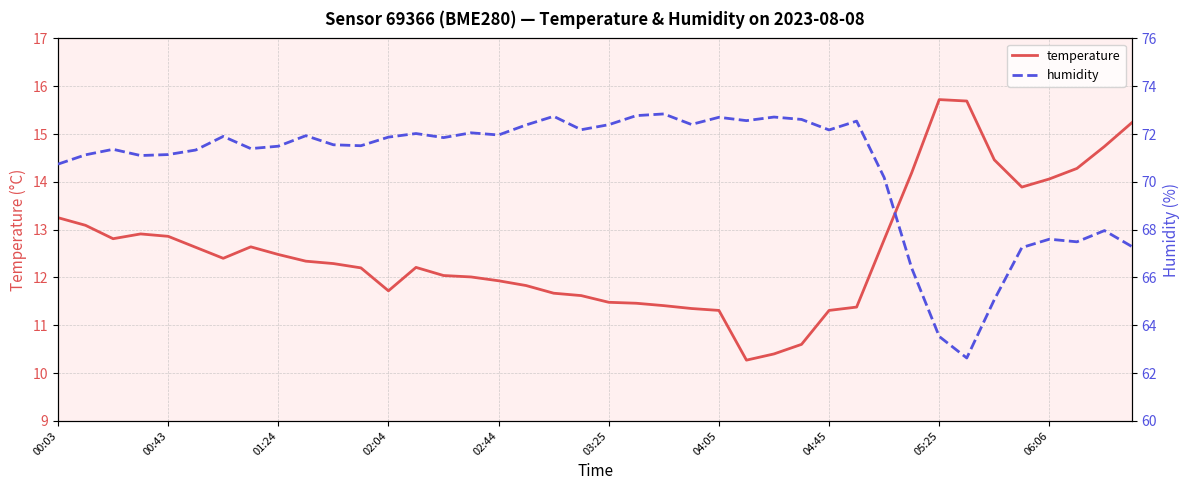

Is it true that temperature equals 15.7 at 05:25?

True